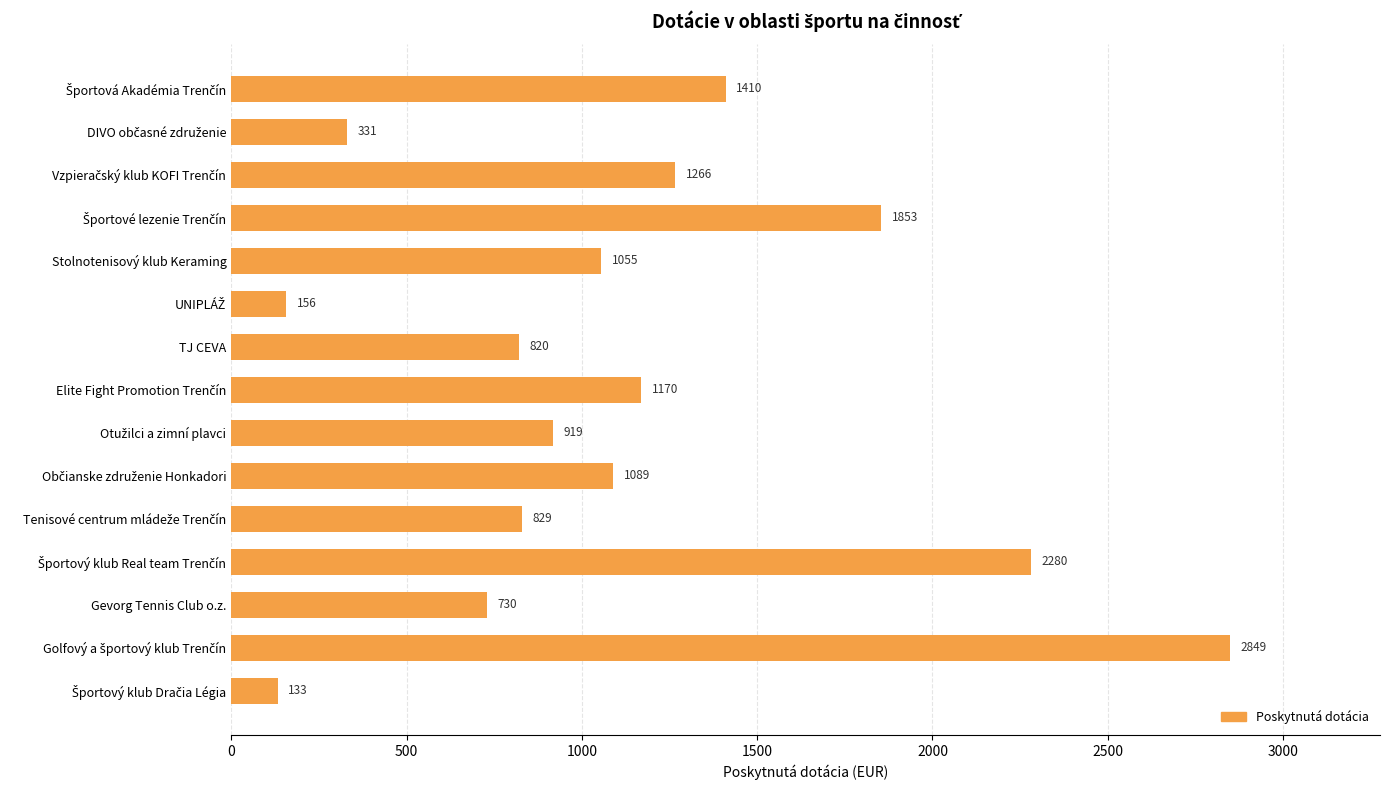

What is the average value?

1126